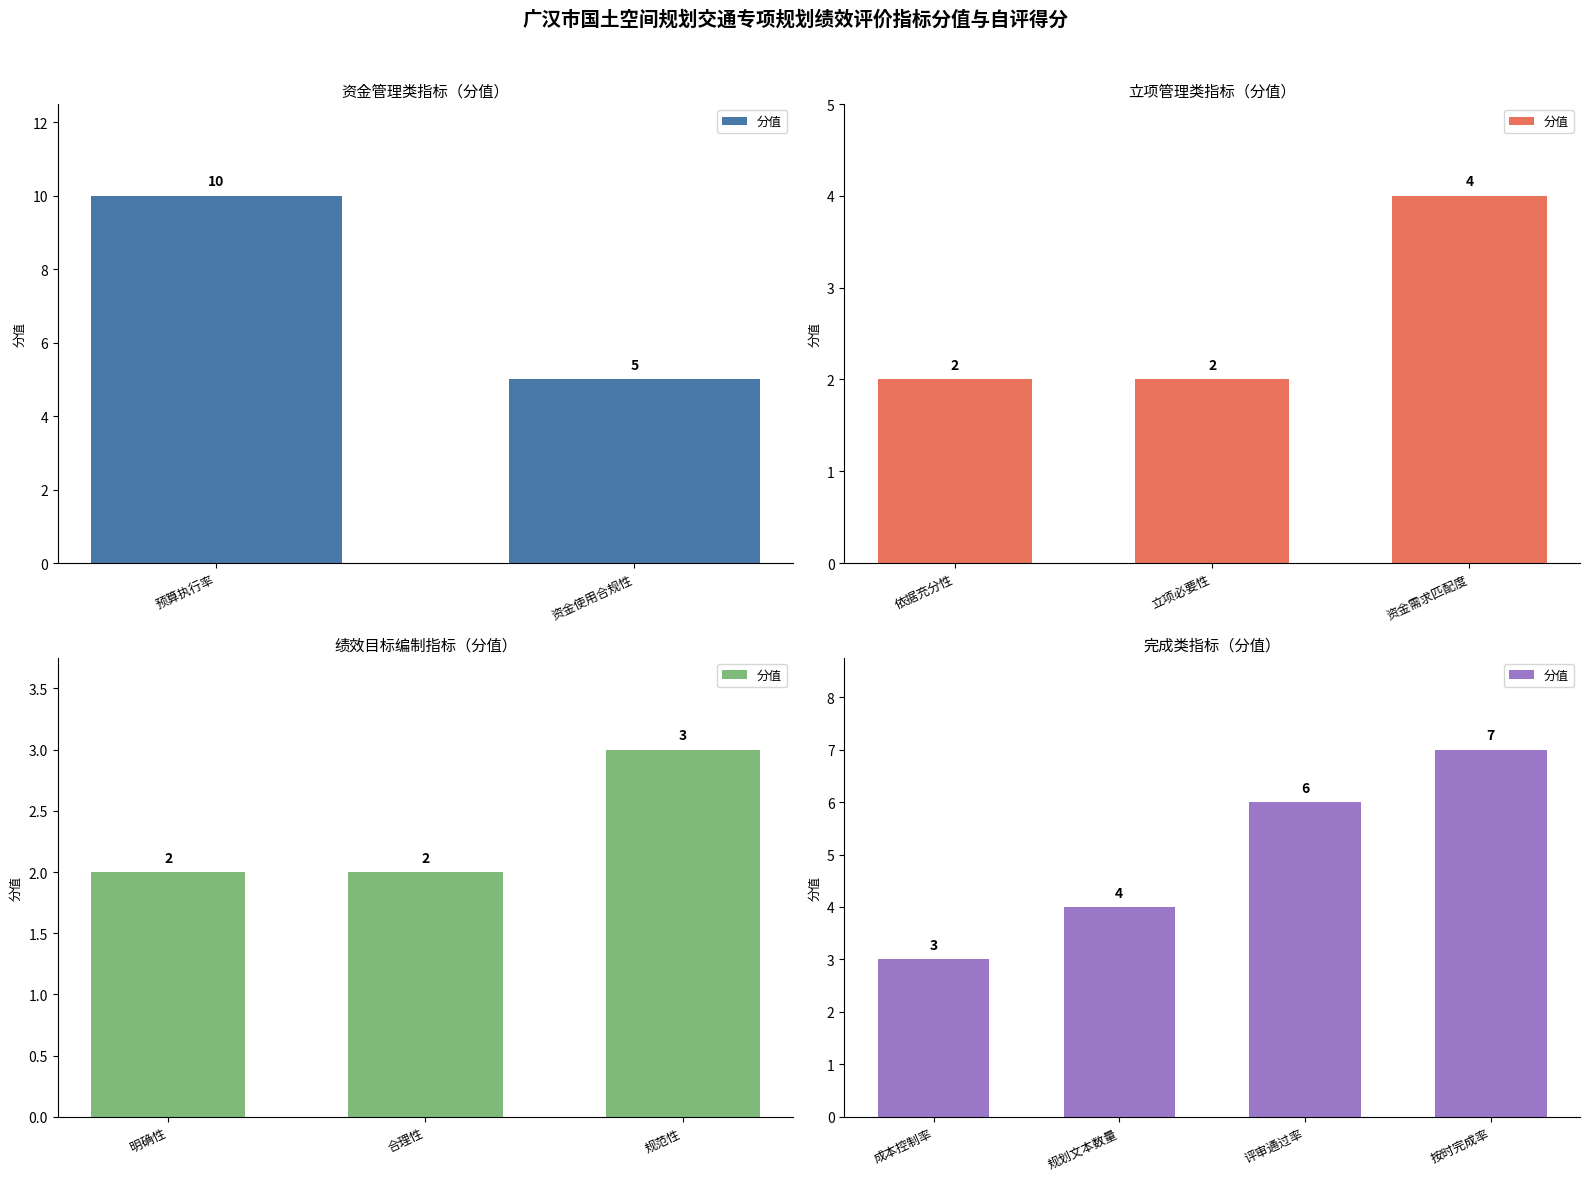

Does the chart contain any negative values?

No